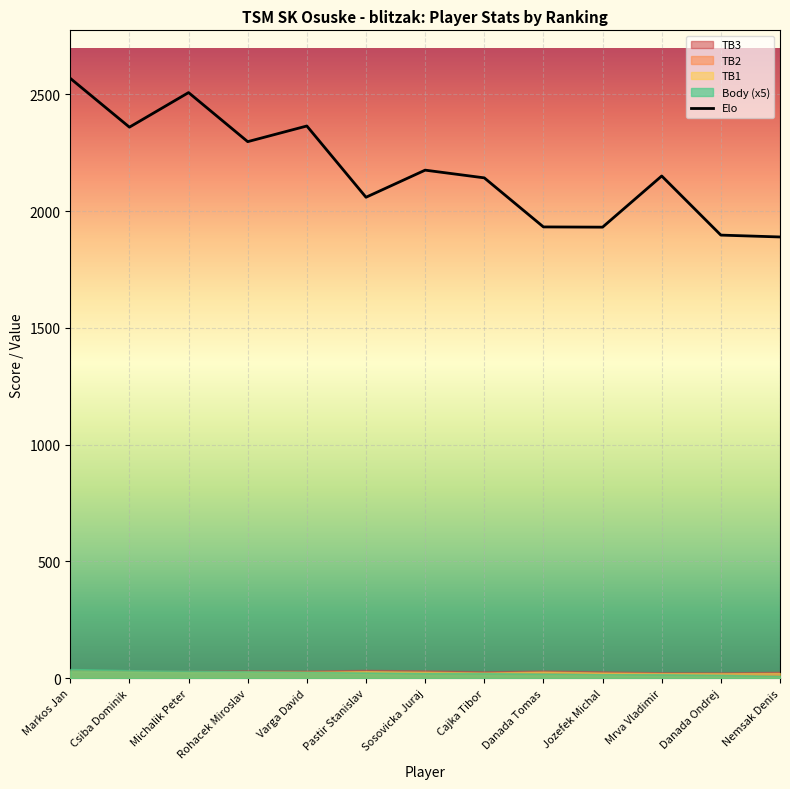

What is the sum of the values at Michalik Peter and Pastir Stanislav?

4566